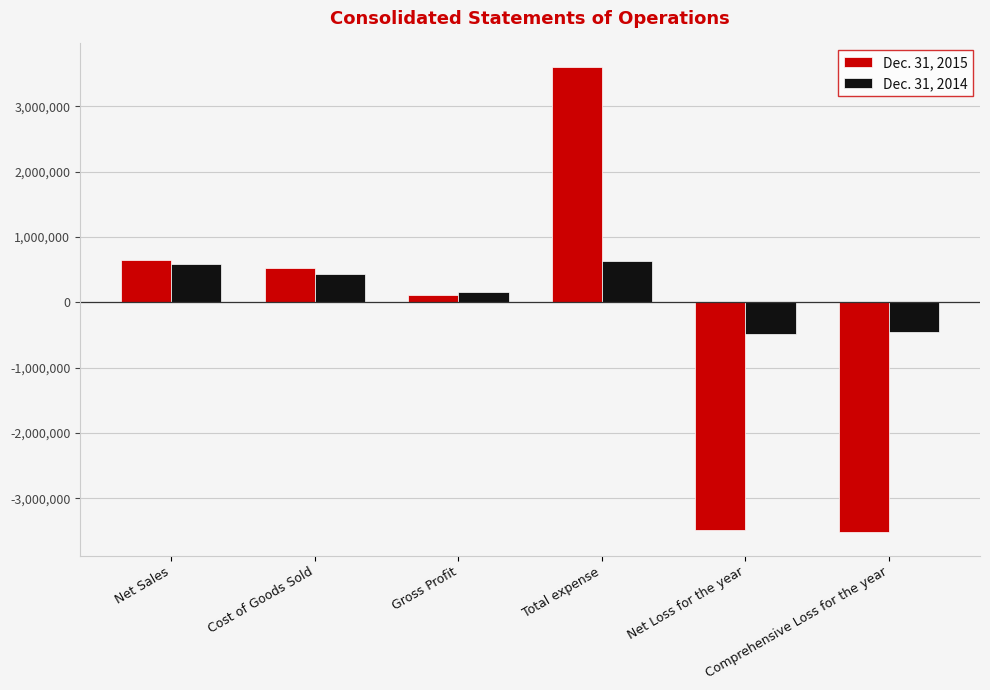

What is the value of the Dec. 31, 2015 bar at the 4th from the left?

3606843